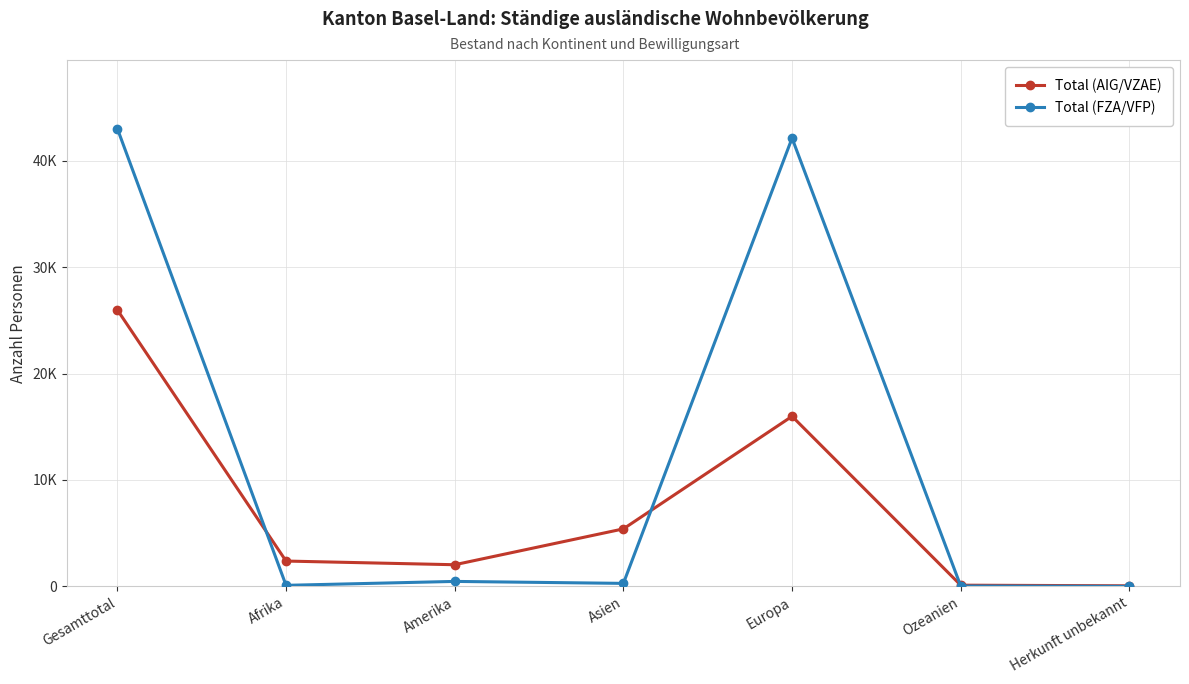

Rank the series at Europa from highest to lowest value.

Total (FZA/VFP), Total (AIG/VZAE)